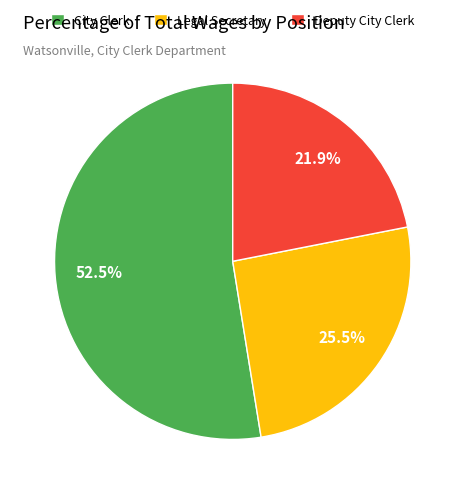

What percentage is NOT represented by Deputy City Clerk?

78.1%